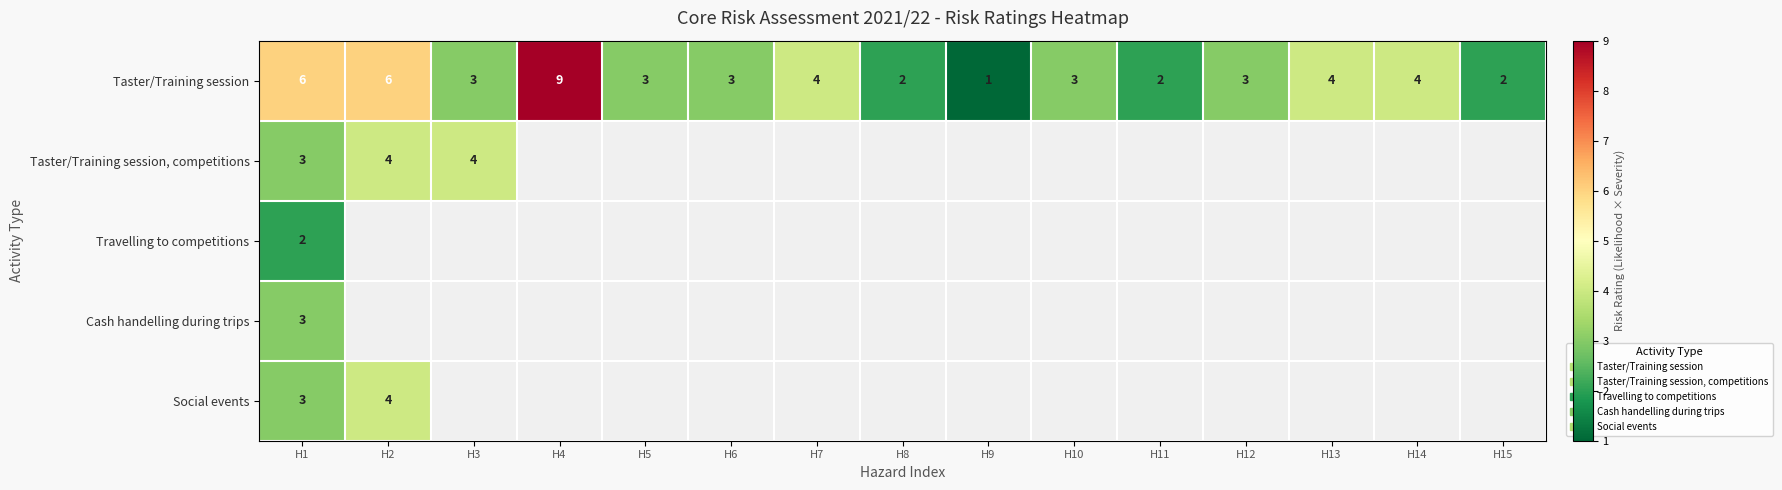

Is it true that Social events equals 3 at H1?

True